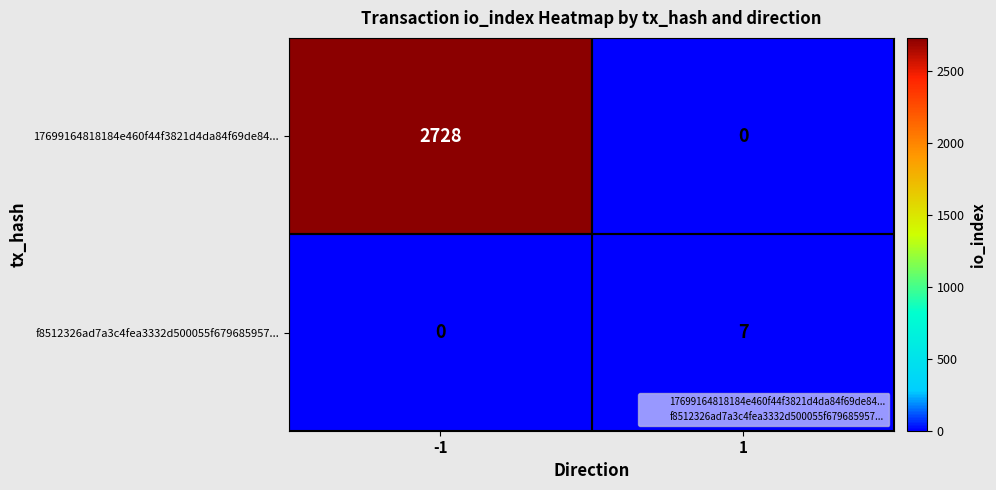

Which series has the largest total across all categories?

17699164818184e460f44f3821d4da84f69de84...